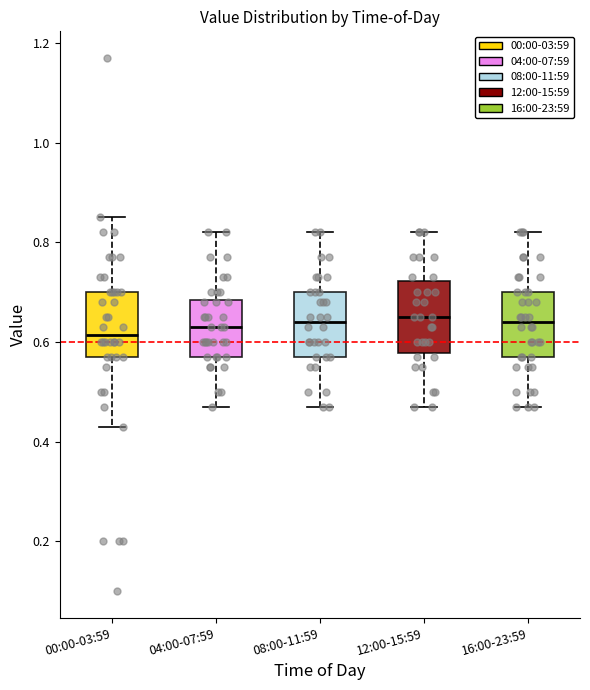

Reading left to right, read every box against the y-axis: the position of its median line, the range the box covers, and the ends of its whiskers. The values are not printed on the chart, so give them approximately, as read against the axis.

00:00-03:59: median 0.62, box 0.58 to 0.70, whiskers 0.44 to 0.86
04:00-07:59: median 0.64, box 0.58 to 0.68, whiskers 0.48 to 0.82
08:00-11:59: median 0.64, box 0.58 to 0.70, whiskers 0.48 to 0.82
12:00-15:59: median 0.66, box 0.58 to 0.72, whiskers 0.48 to 0.82
16:00-23:59: median 0.64, box 0.58 to 0.70, whiskers 0.48 to 0.82